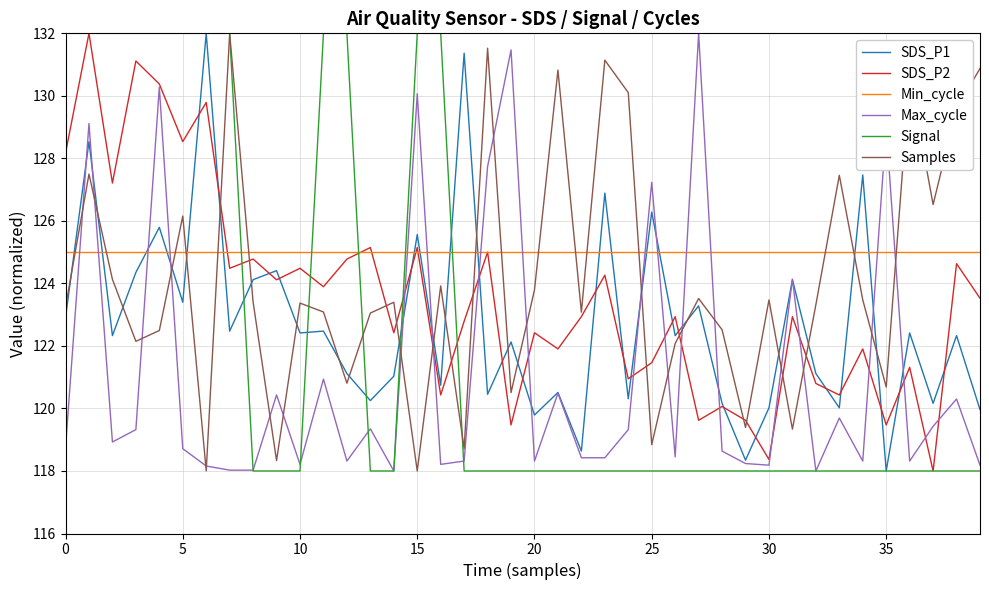

What is the greatest value displayed?

132.0